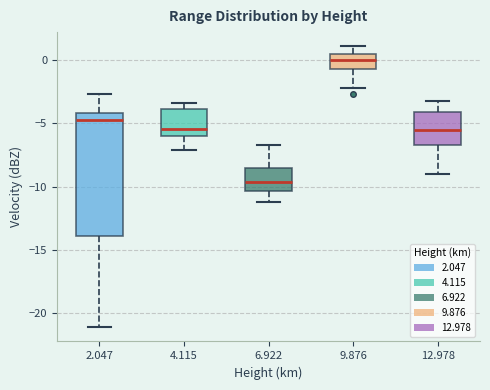

Reading left to right, read every box against the y-axis: the position of its median line, the range the box covers, and the ends of its whiskers. The values are not printed on the chart, so give them approximately, as read against the axis.

2.047: median -4.5, box -14.0 to -4.0, whiskers -21.0 to -2.5
4.115: median -5.5, box -6.0 to -4.0, whiskers -7.0 to -3.5
6.922: median -9.5, box -10.5 to -8.5, whiskers -11.0 to -6.5
9.876: median 0.0, box -0.5 to 0.5, whiskers -2.0 to 1.0
12.978: median -5.5, box -6.5 to -4.0, whiskers -9.0 to -3.0